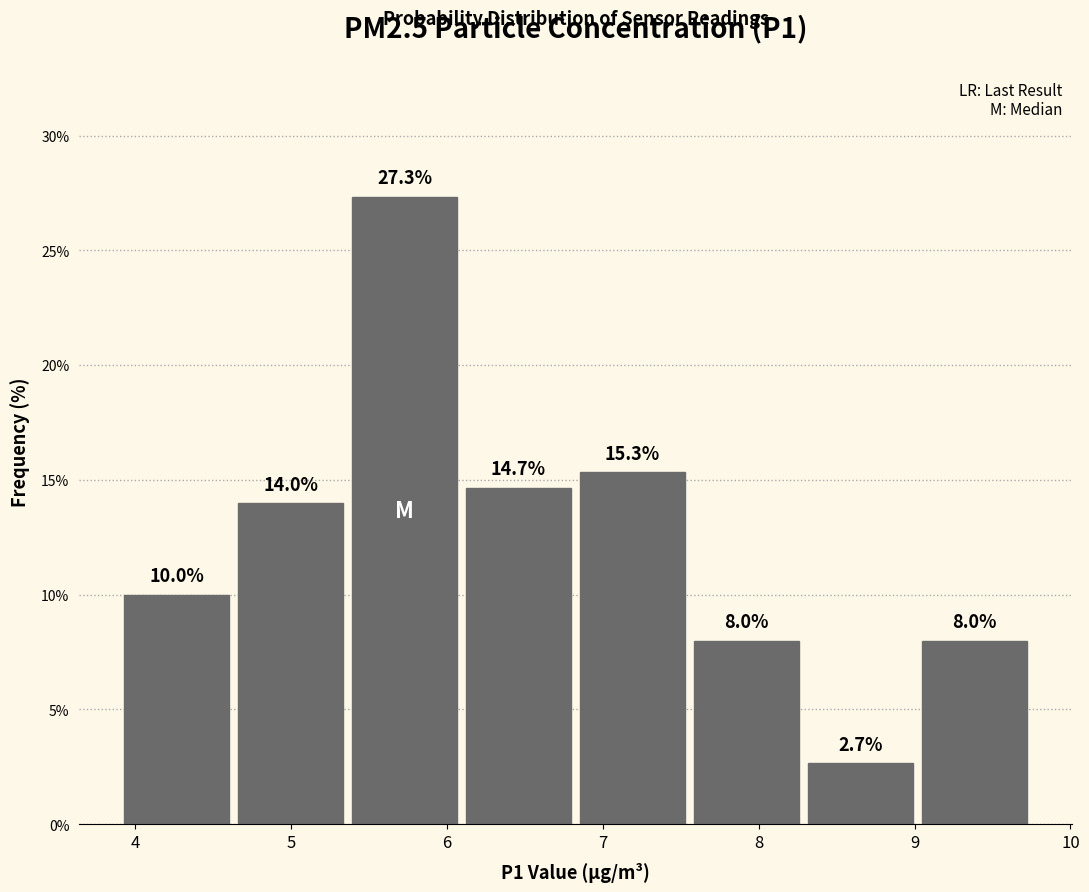

Reading left to right, transcribe this chart: for each bar, give the range it covers on the x-axis and its height. The bar edges are not printed on the chart, so give them approximately, as read against the axis.

3.9 to 4.6: 10.0
4.6 to 5.4: 14.0
5.4 to 6.1: 27.3
6.1 to 6.8: 14.7
6.8 to 7.6: 15.3
7.6 to 8.3: 8.0
8.3 to 9.0: 2.7
9.0 to 9.8: 8.0